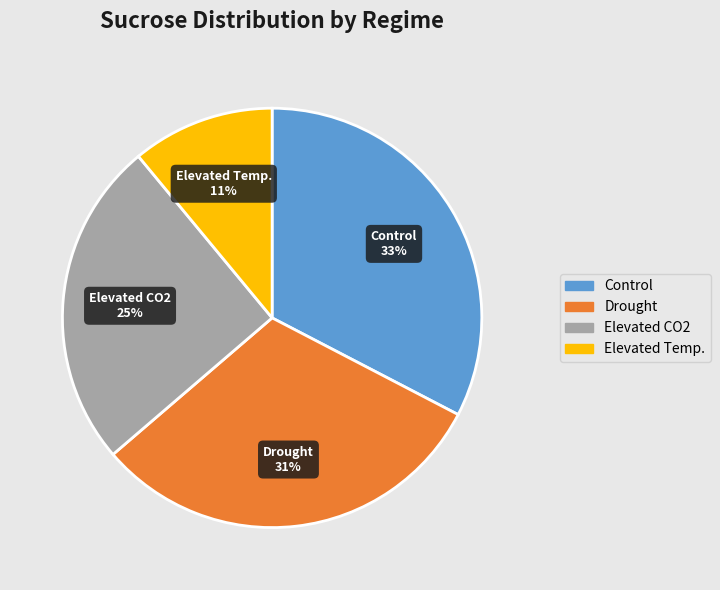

Is there any slice that represents more than half of the pie?

No